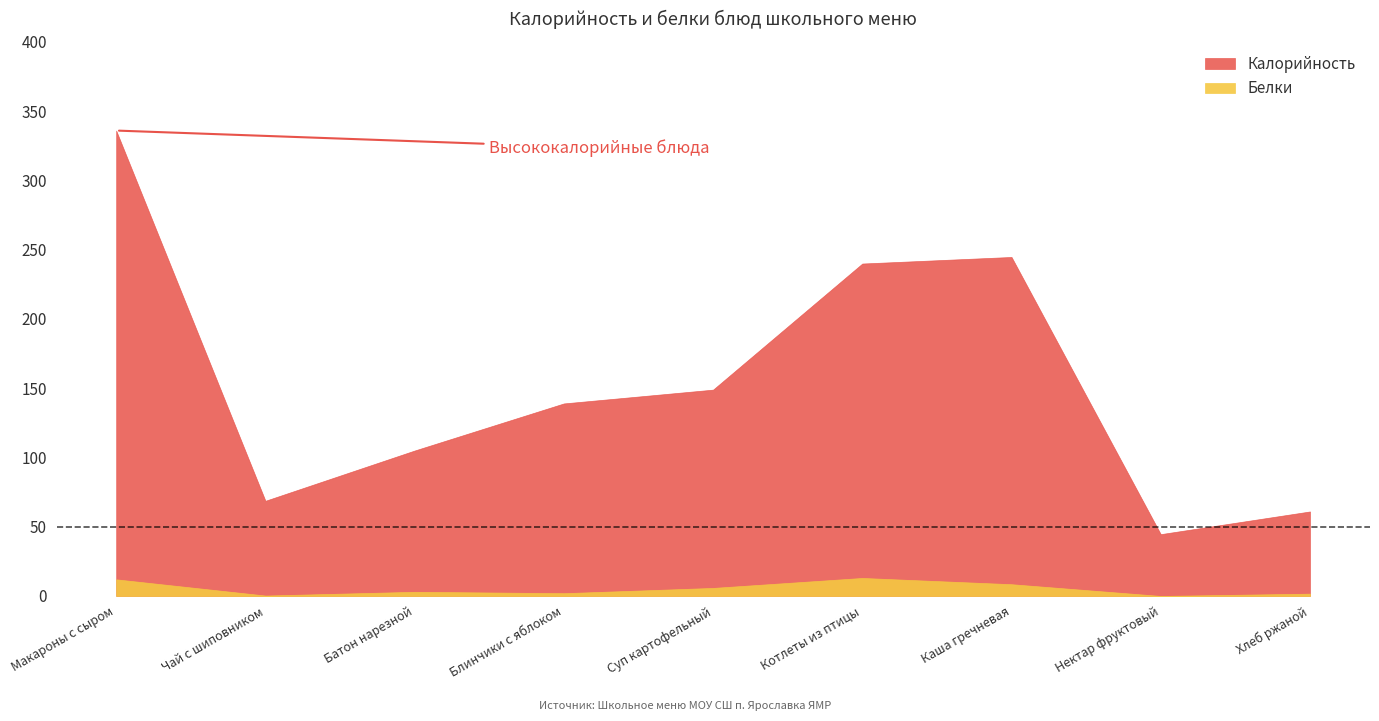

Reading right to left, transcribe all the data shown in this chart.

Калорийность: 61.0	44.6	244.7	240.0	148.9	139.0	105.0	68.7	336.0
Белки: 1.7	0.0	8.5	13.0	5.8	2.0	3.0	0.3	12.0